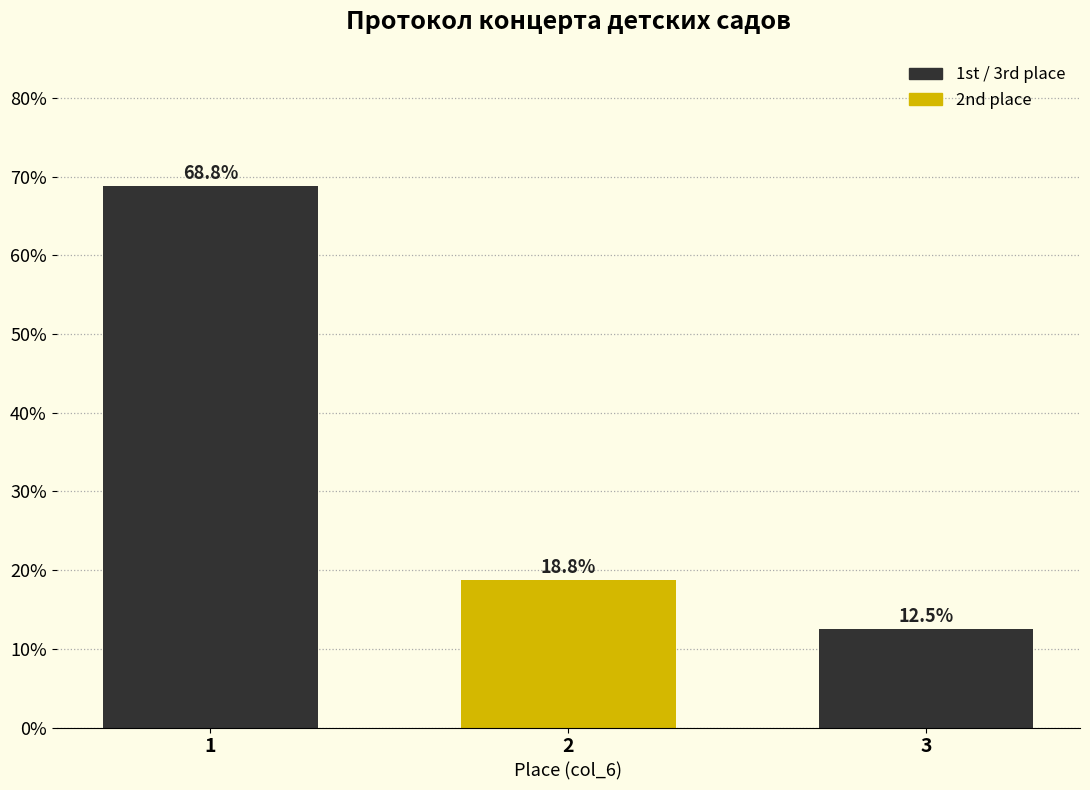

Reading left to right, what are all the values shown in this chart?

1=68.8	2=18.8	3=12.5